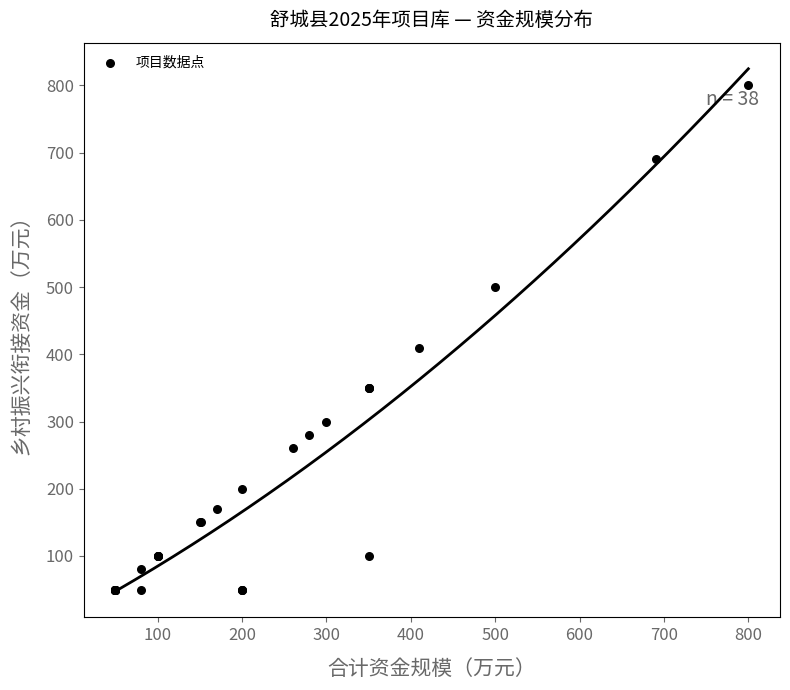

What Y value in the scatter plot is closest to 425?

410